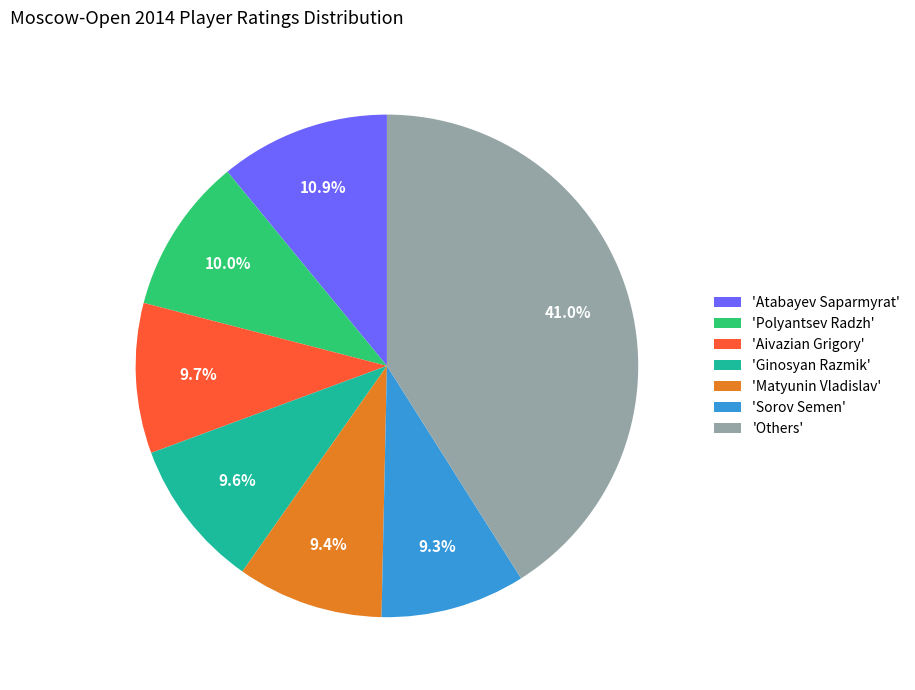

How many slices are in this pie chart?

7